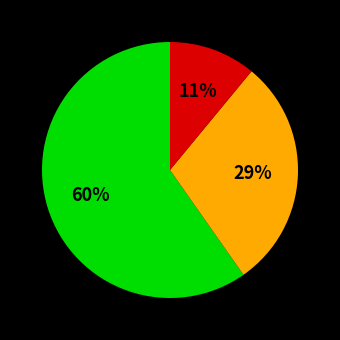

To the nearest percent, what is the difference between the largest and smallest slice percentages?

49%